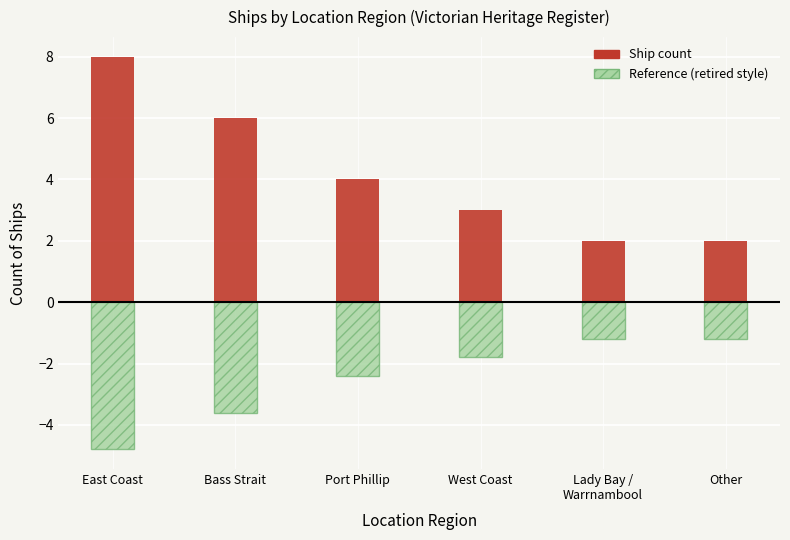

True or false: Ship count (added) has a value of 1.1 at Lady Bay /
Warrnambool.

False